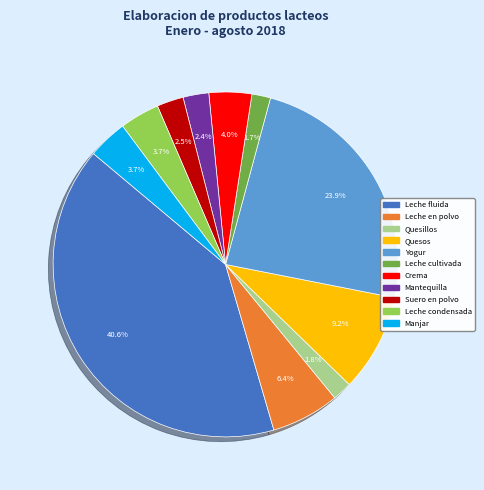

True or false: Leche fluida accounts for 41% of the total.

True